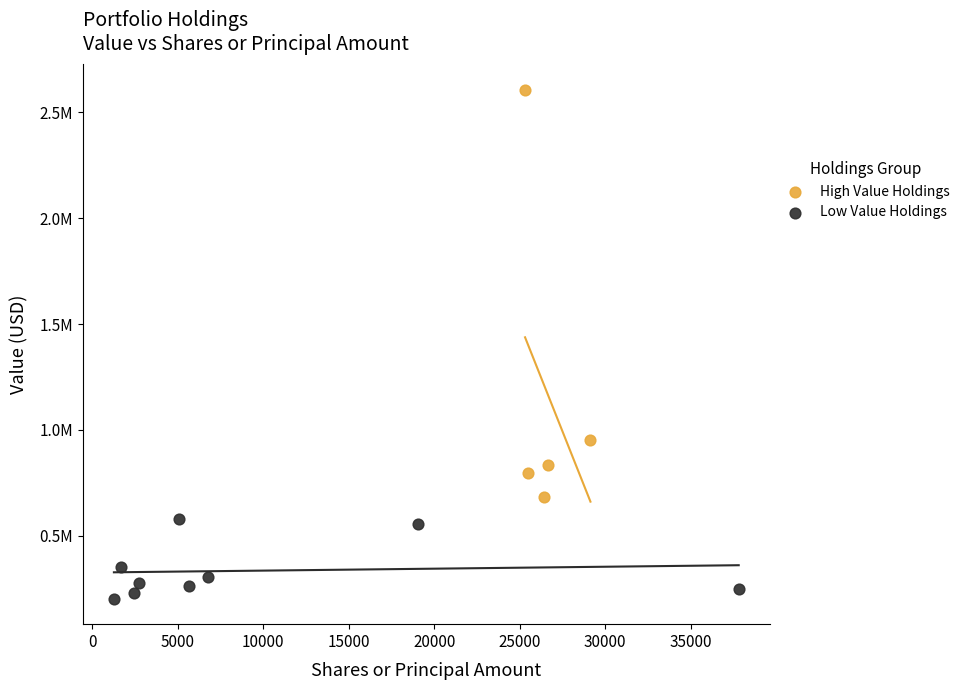

Which series reaches the maximum Y coordinate?

High Value Holdings